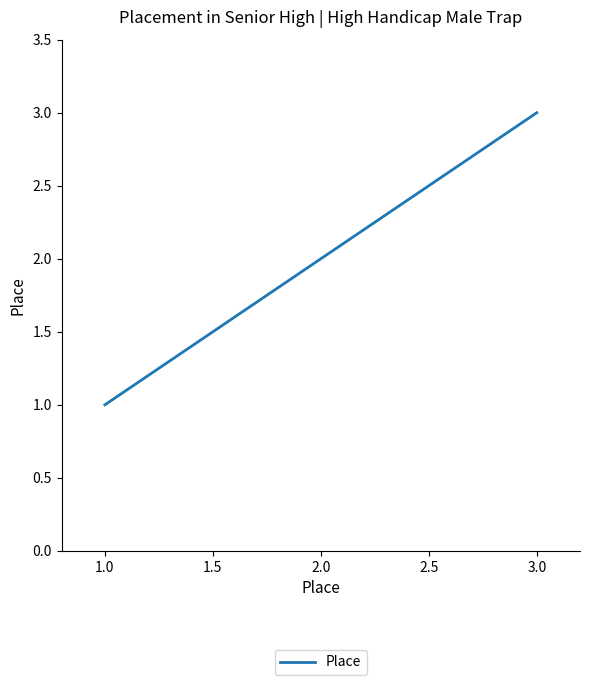

Reading left to right, list all the values displayed in this chart.

1	2	3